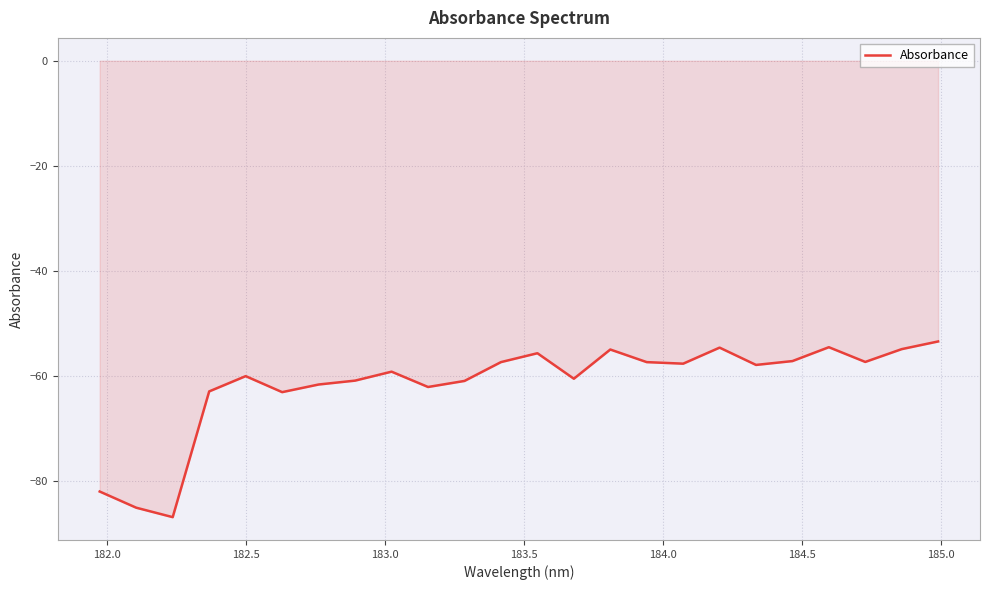

What is the difference between the maximum and minimum values?

33.4